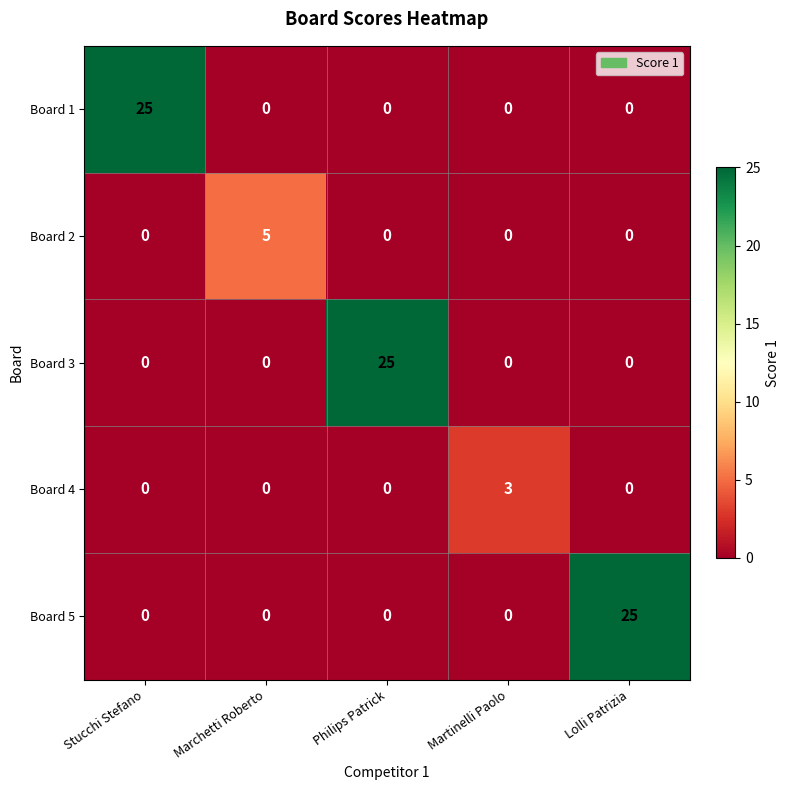

At how many categories does at least one series exceed 7?

3